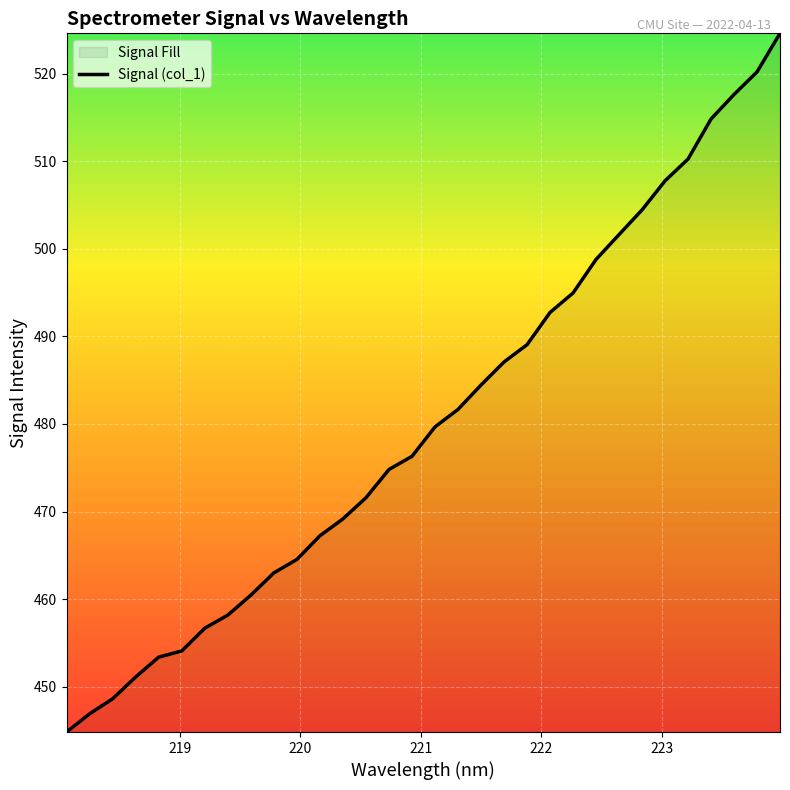

How many values are below 479?

16